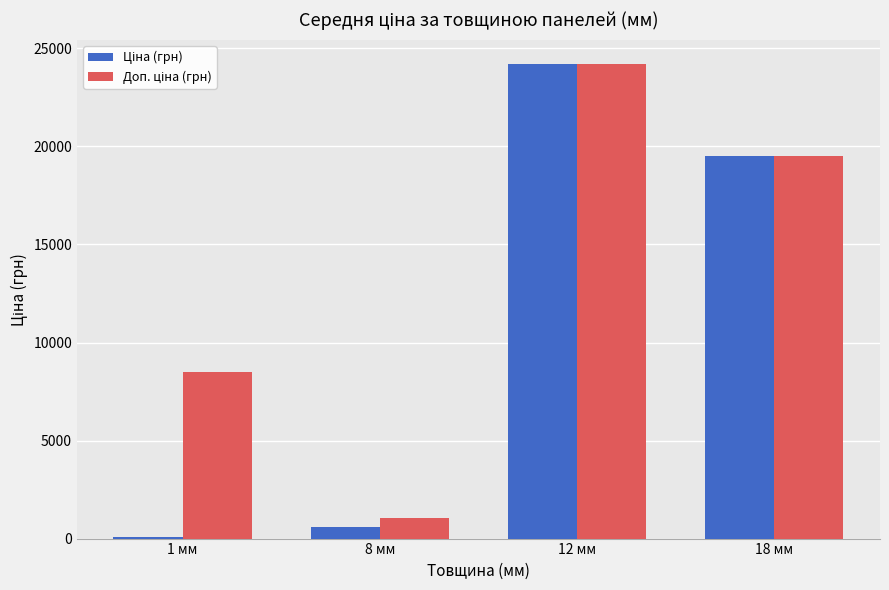

What is the spread (max minus min) of values at 1 мм?

8415.5